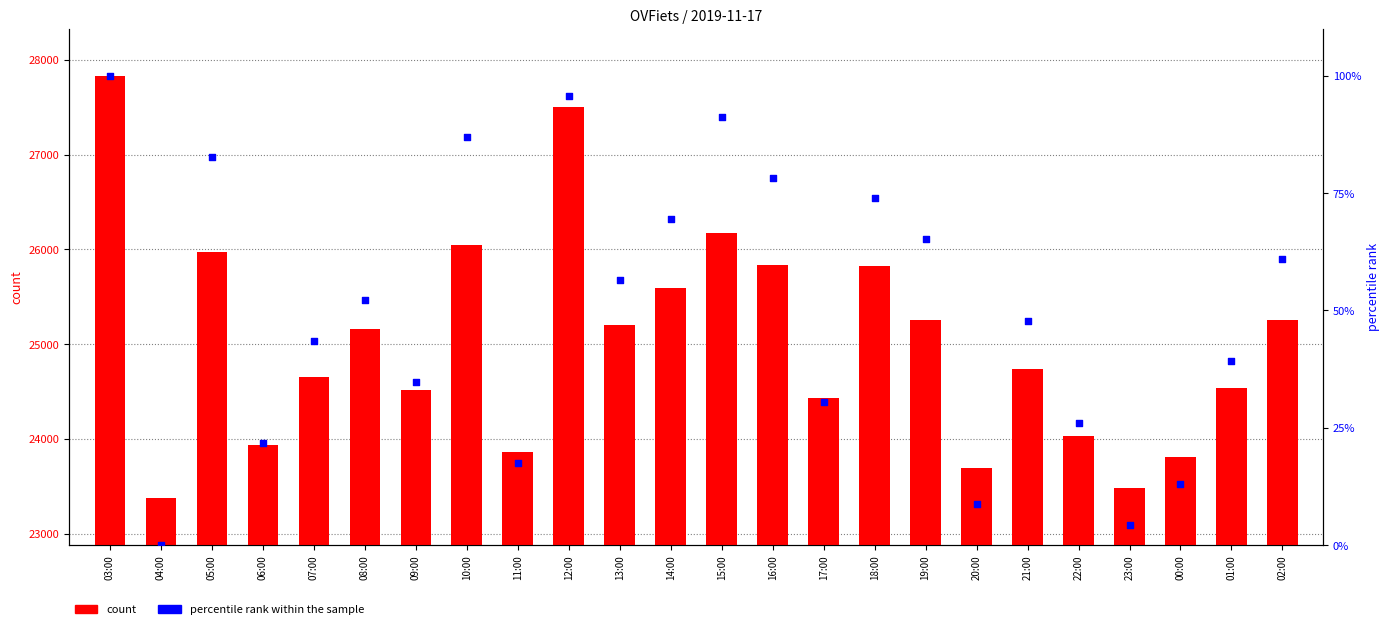

What is the total value across all series at 00:00?

23818.0